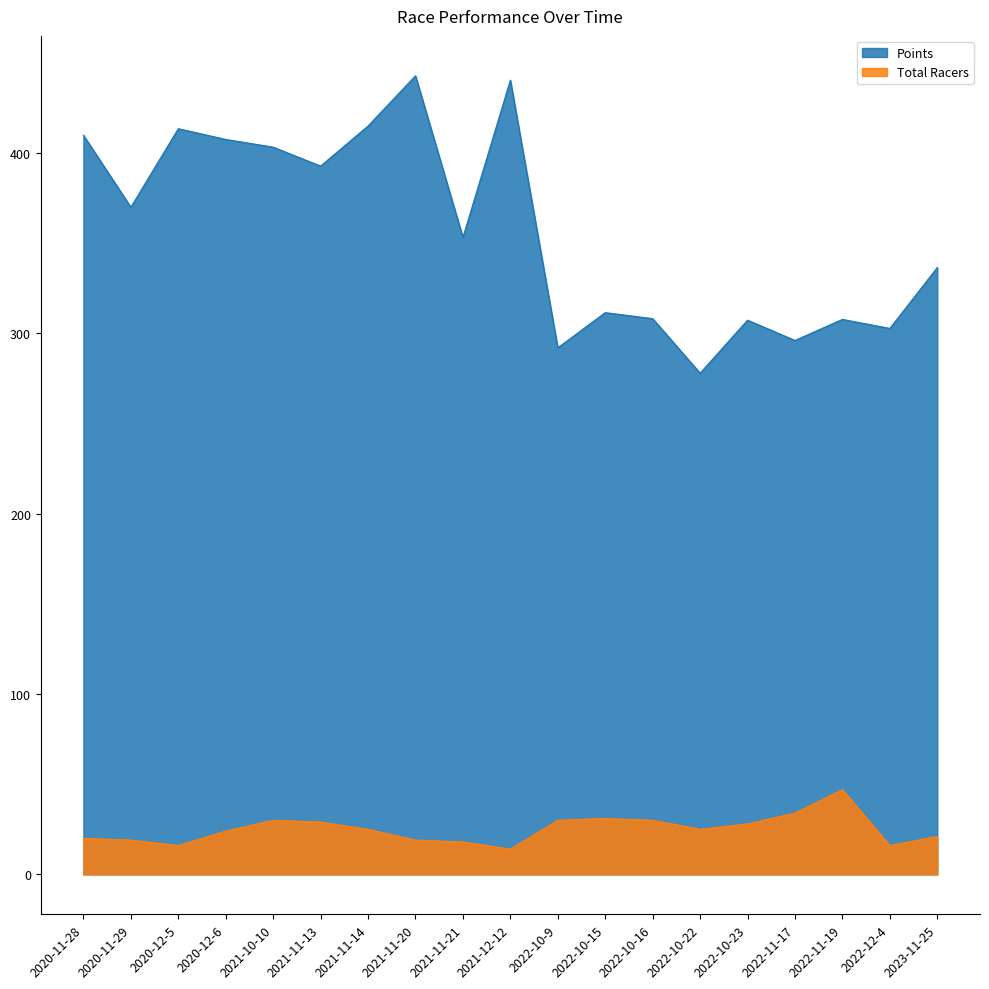

Rank the categories by Total Racers value from highest to lowest.

2022-11-19, 2022-11-17, 2022-10-15, 2021-10-10, 2022-10-9, 2022-10-16, 2021-11-13, 2022-10-23, 2021-11-14, 2022-10-22, 2020-12-6, 2023-11-25, 2020-11-28, 2020-11-29, 2021-11-20, 2021-11-21, 2020-12-5, 2022-12-4, 2021-12-12